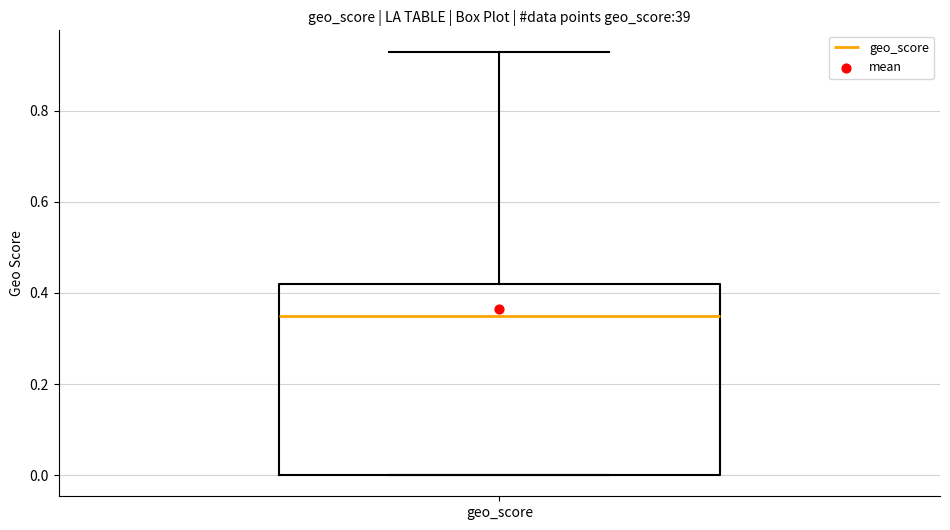

Transcribe this box plot: give where the median line is, the range the box spans, and where the two whiskers end, as read against the y-axis. The values are not printed on the chart, so give them approximately, as read against the axis.

median 0.36, box 0.00 to 0.42, whiskers 0.00 to 0.94